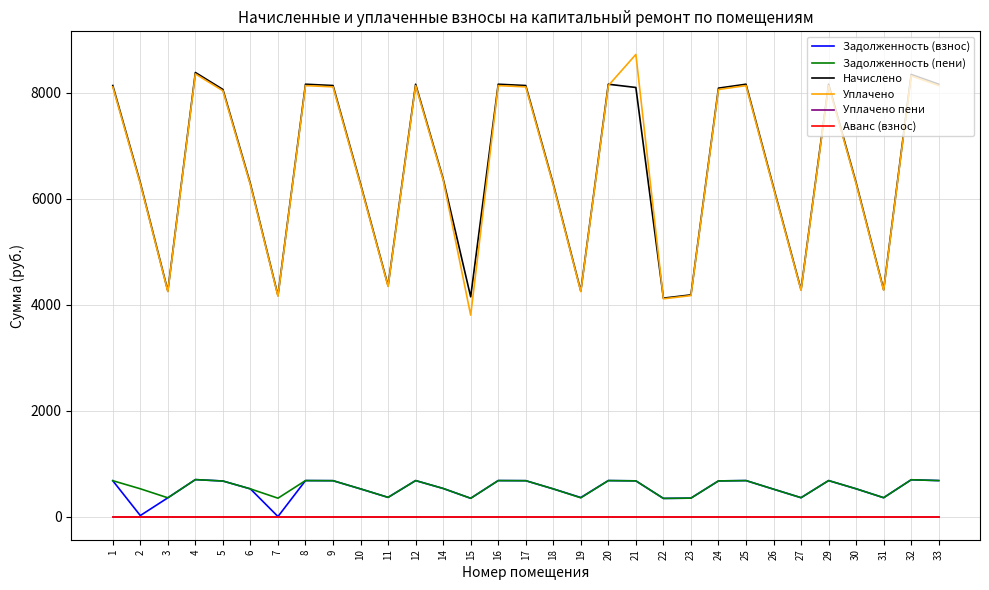

True or false: Задолженность (взнос) and Задолженность (пени) intersect in this chart.

False